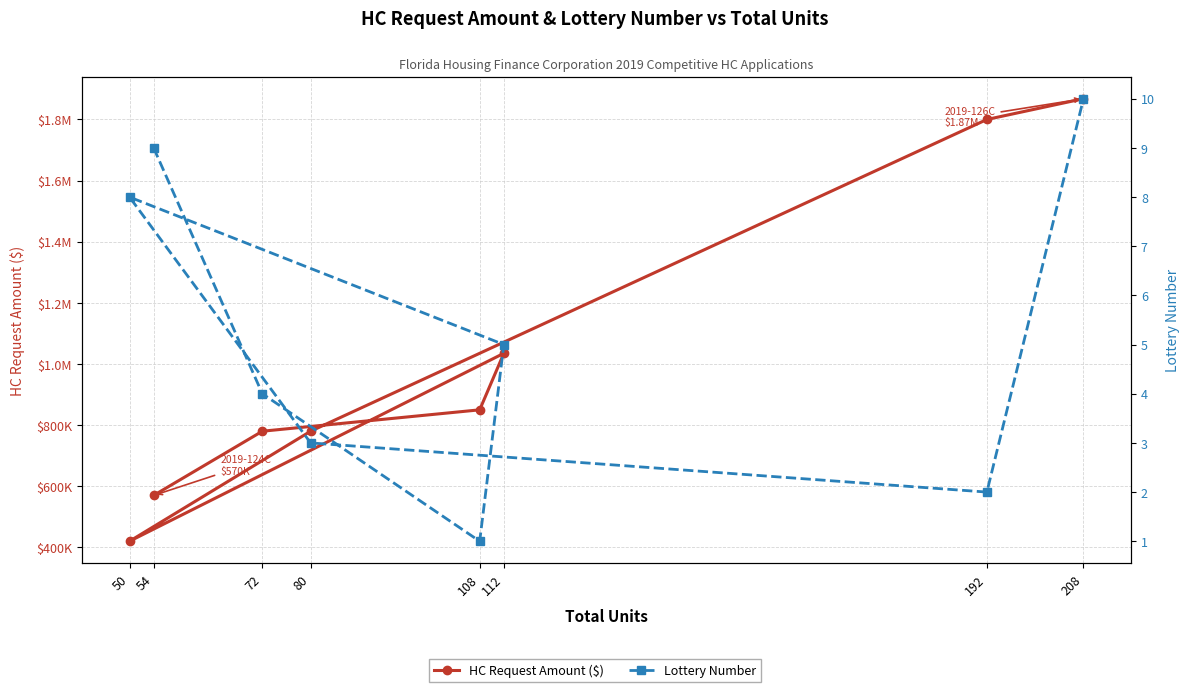

Reading left to right, transcribe all the data shown in this chart.

HC Request Amount ($): 570000	780000	850000	1035000	420000	780000	1800000	1868000
Lottery Number: 9	4	1	5	8	3	2	10